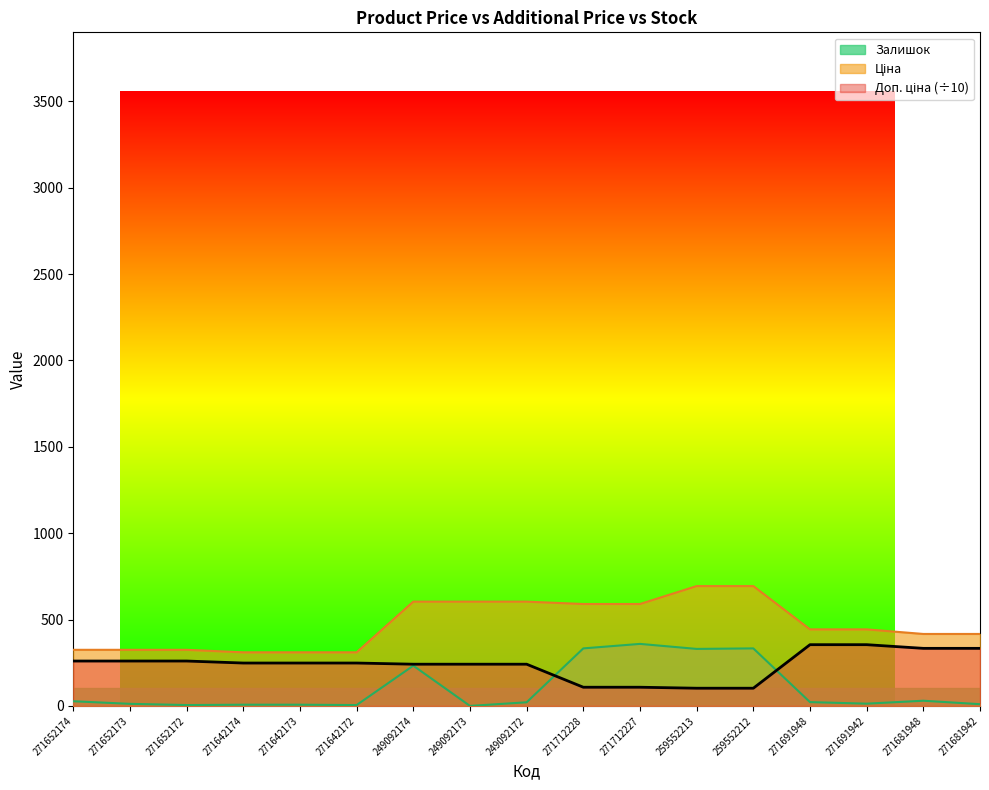

At which label is Залишок closest to 179?

249092174